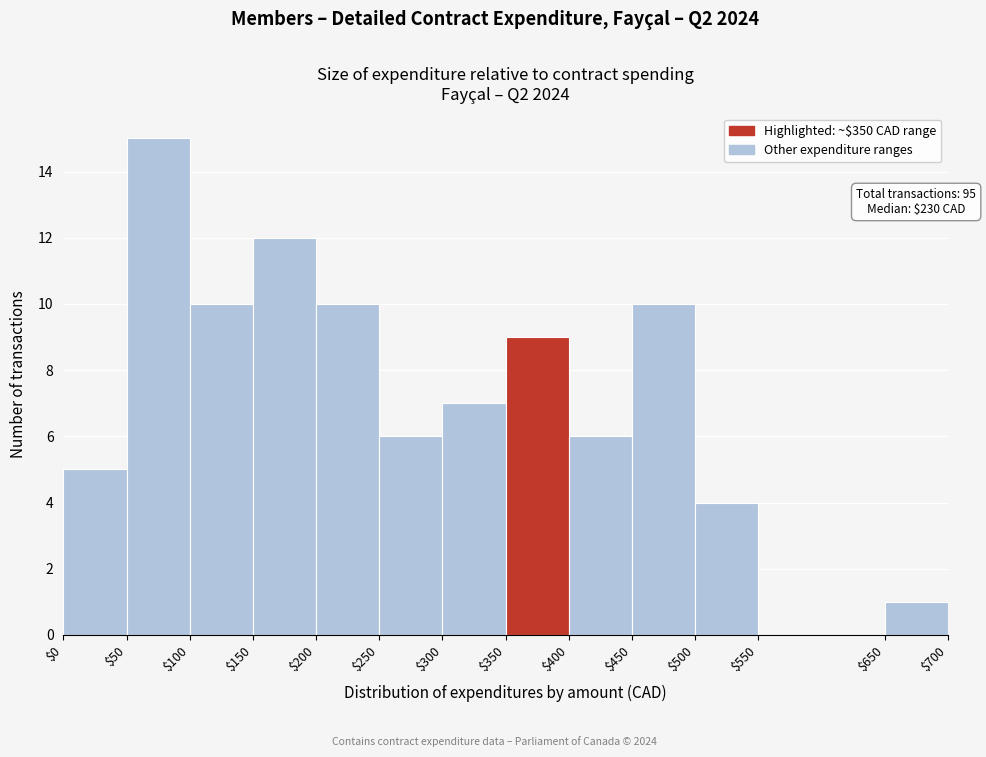

Over which range of the x-axis is the bar tallest?

$50 to $100